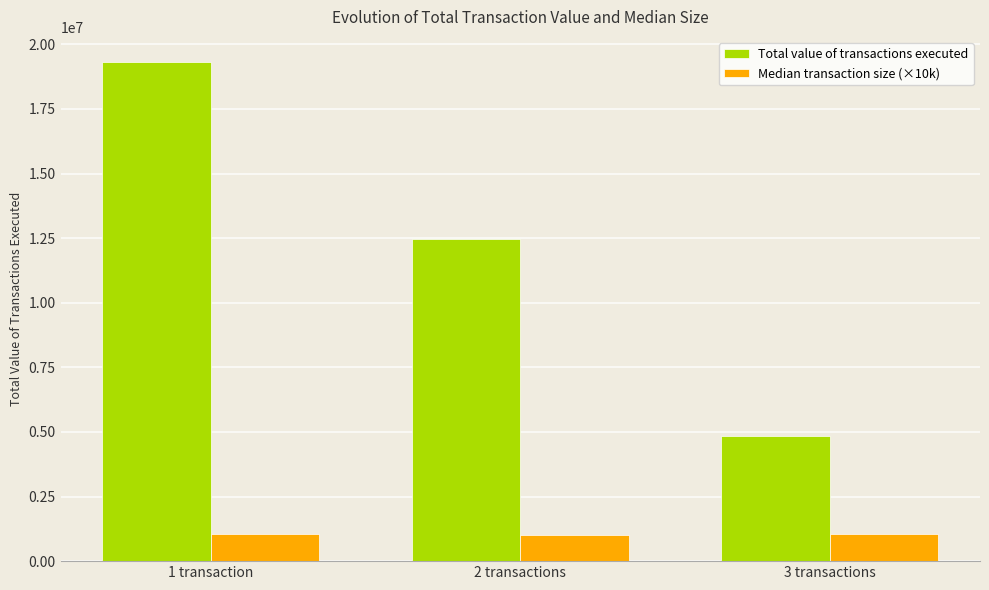

At which label is Total value of transactions executed closest to 12093153?

2 transactions